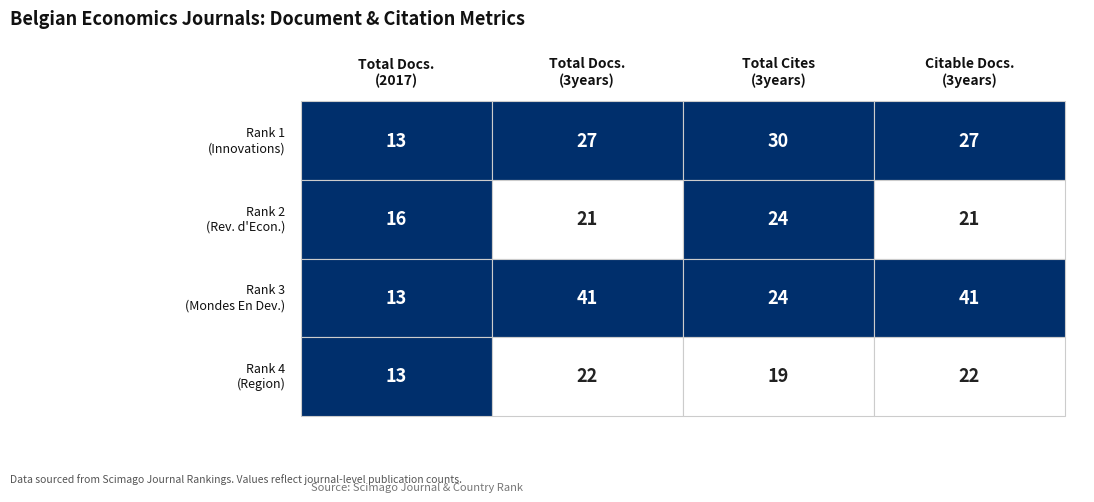

What is the total value across all series at 3?

111